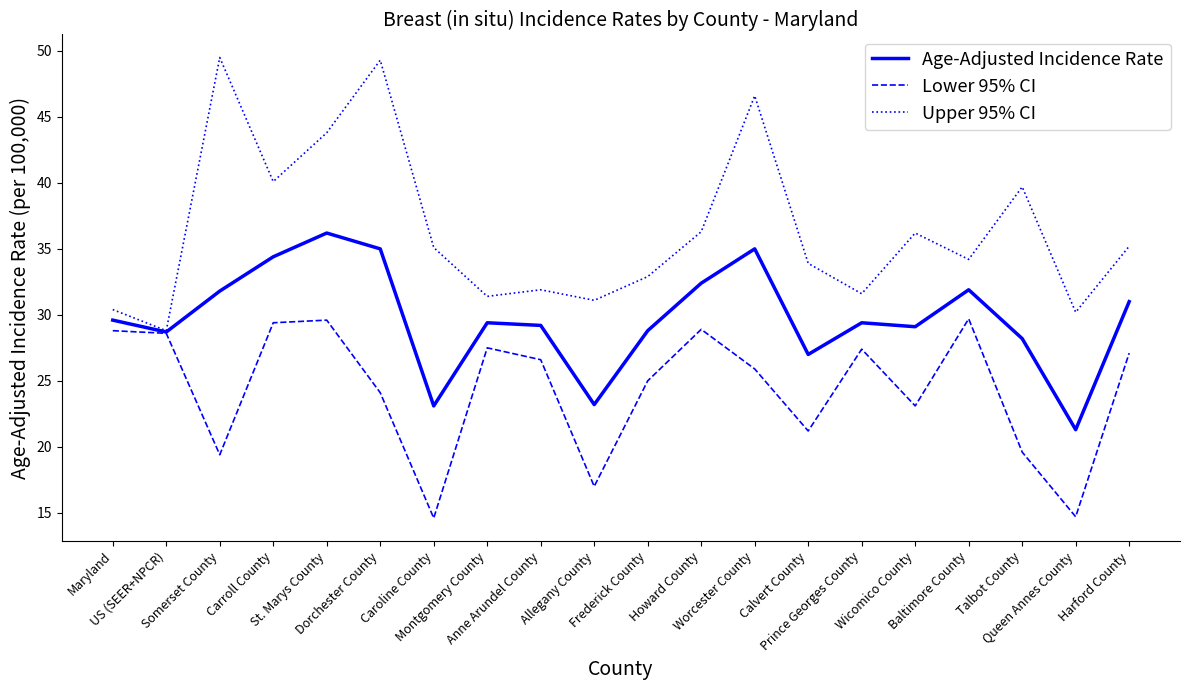

Rank the series by their average value, from highest to lowest.

Upper 95% CI, Age-Adjusted Incidence Rate, Lower 95% CI